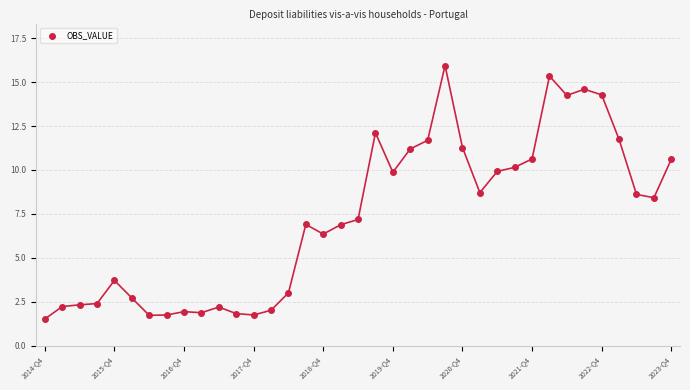

What Y value in the scatter plot is closest to 8?

8.4